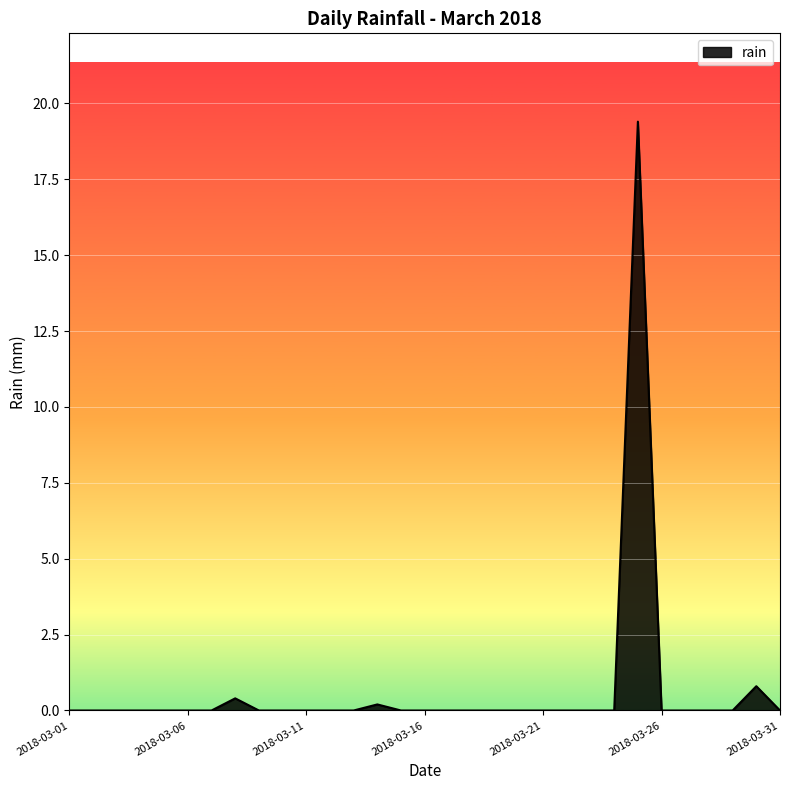

What is the difference between the maximum and minimum values?

19.4